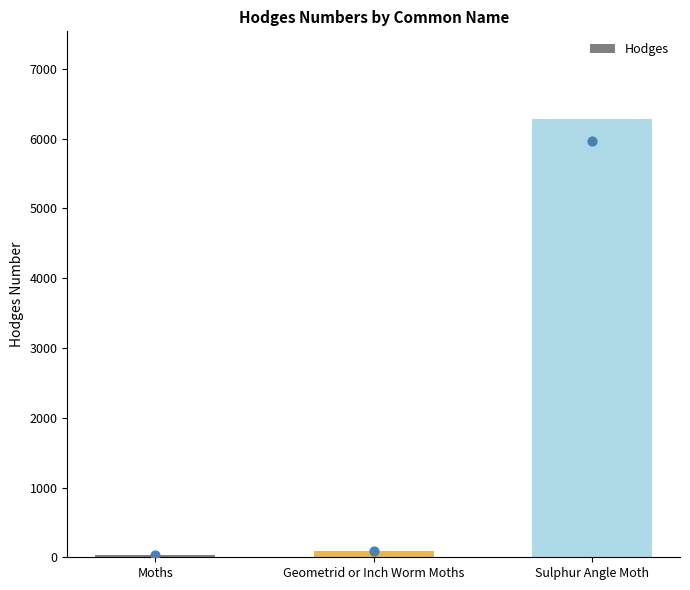

Which has a higher value, Geometrid or Inch Worm Moths or Moths?

Geometrid or Inch Worm Moths